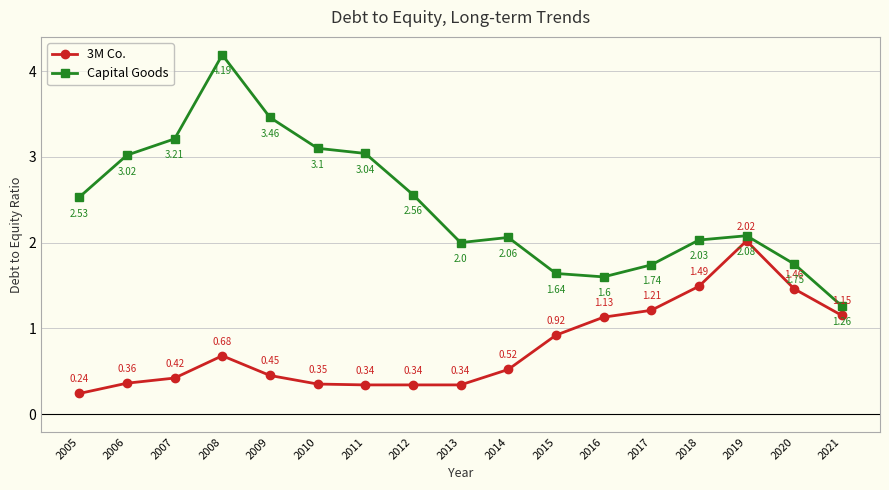

Which series has the largest range (max minus min)?

Capital Goods